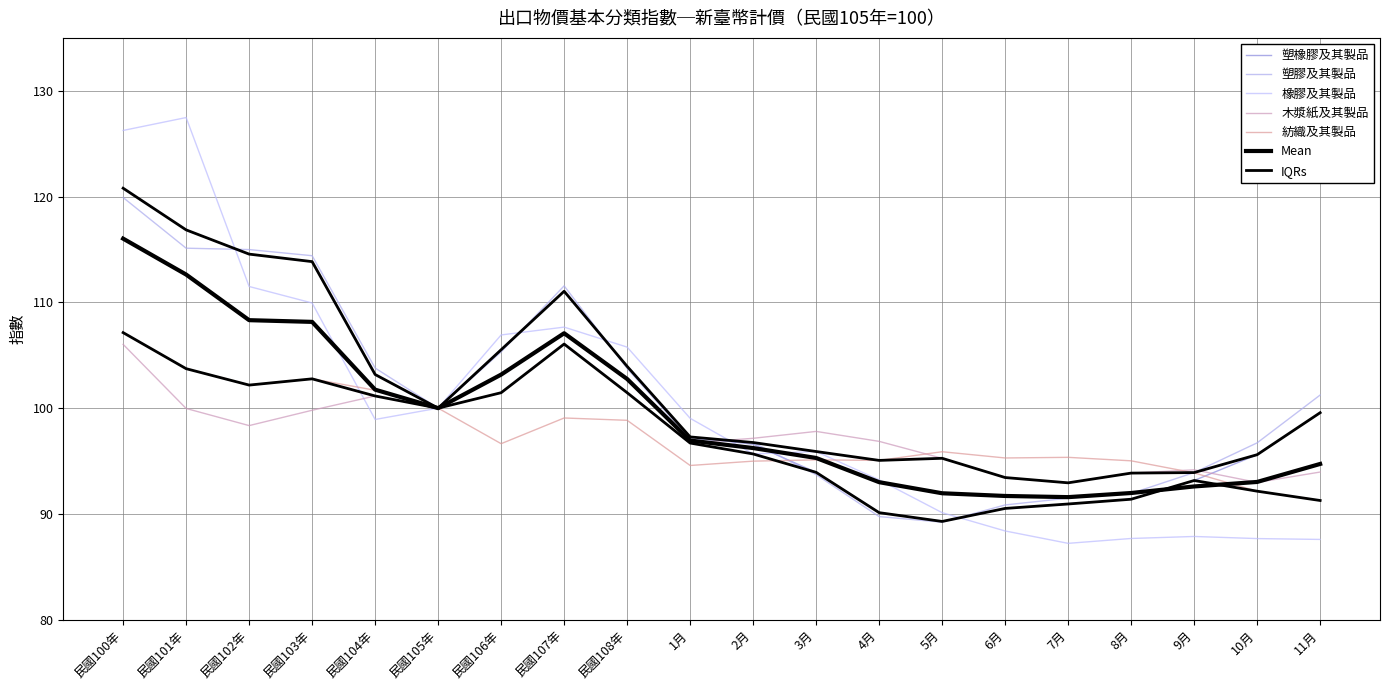

The value of 紡織及其製品 at 3月 is 95.1. True or false?

True